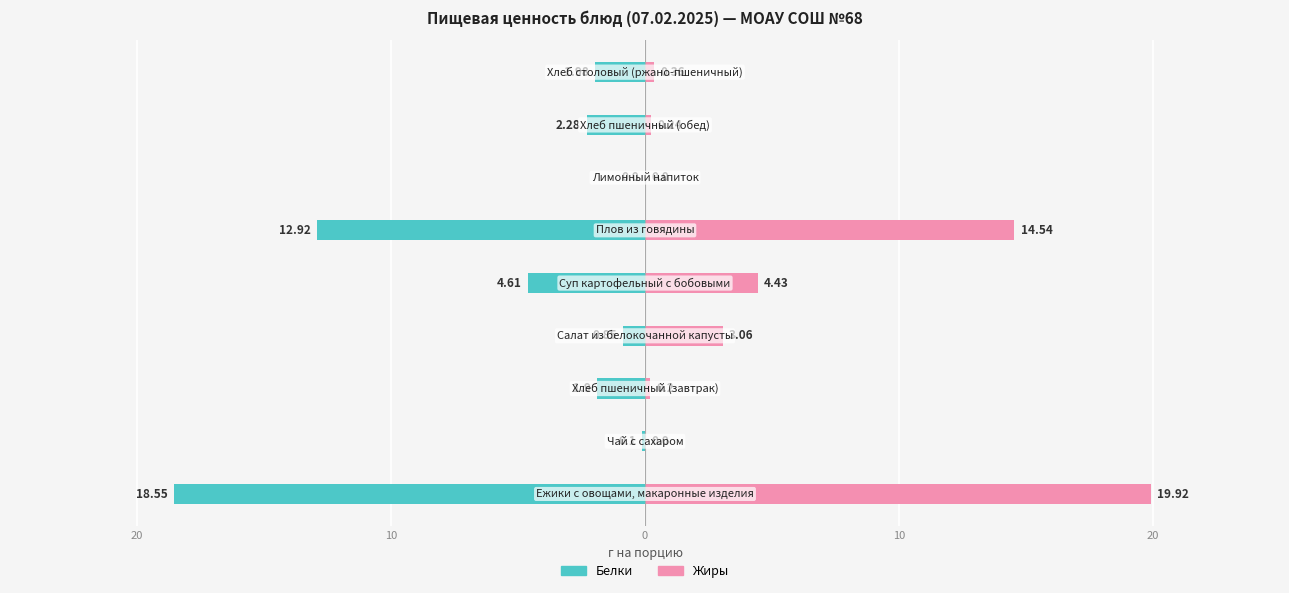

The value of Жиры at 8 is 0.4. True or false?

True